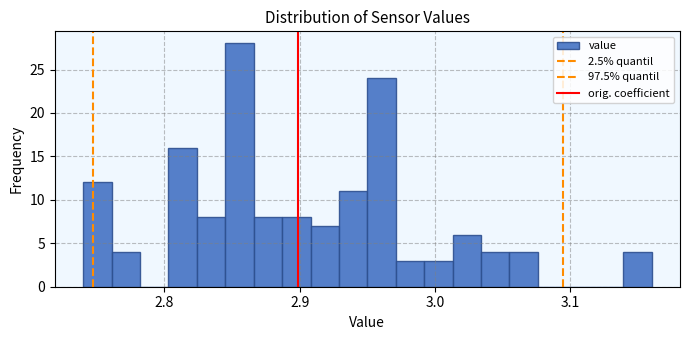

Read against the x-axis, roughly where is the centre of the tallest bar?

2.86